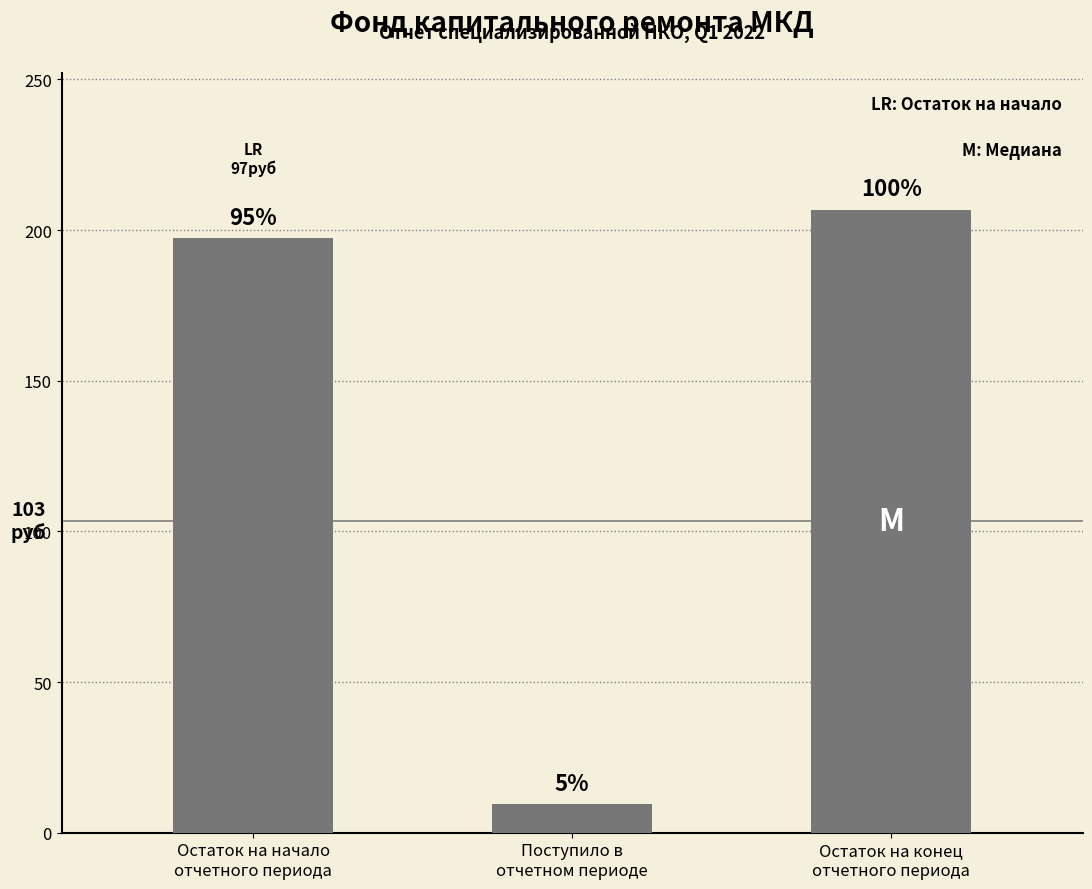

Rank the categories by value from lowest to highest.

Поступило в
отчетном периоде, Остаток на начало
отчетного периода, Остаток на конец
отчетного периода